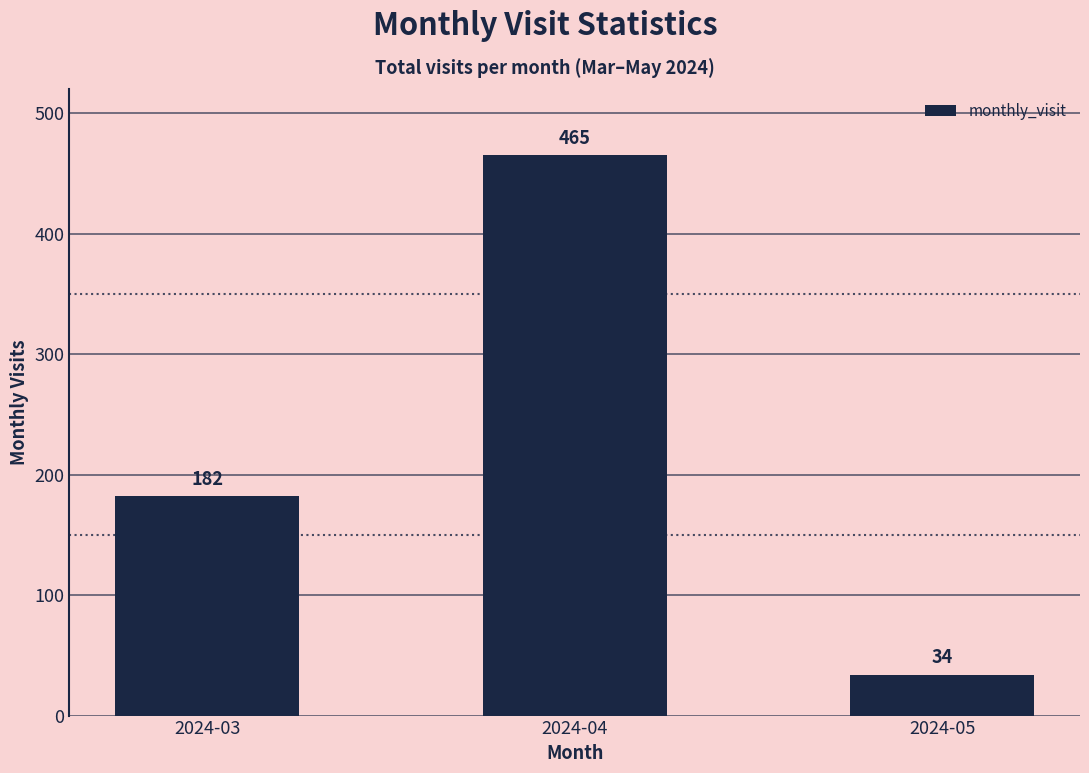

The value at 2024-03 is 182. True or false?

True